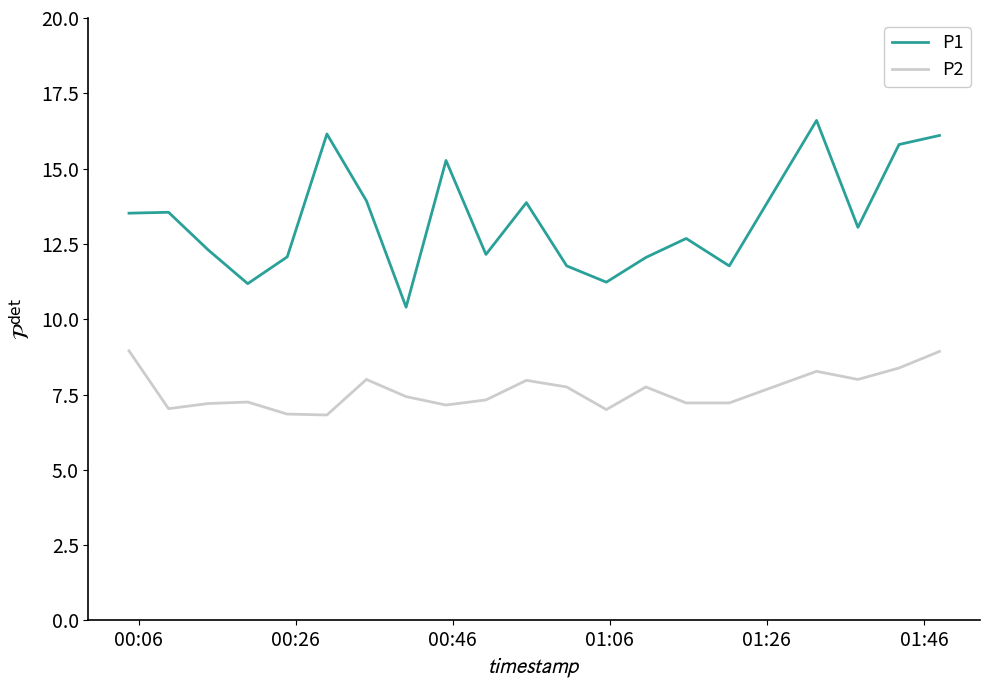

Which series has the largest total across all categories?

P1